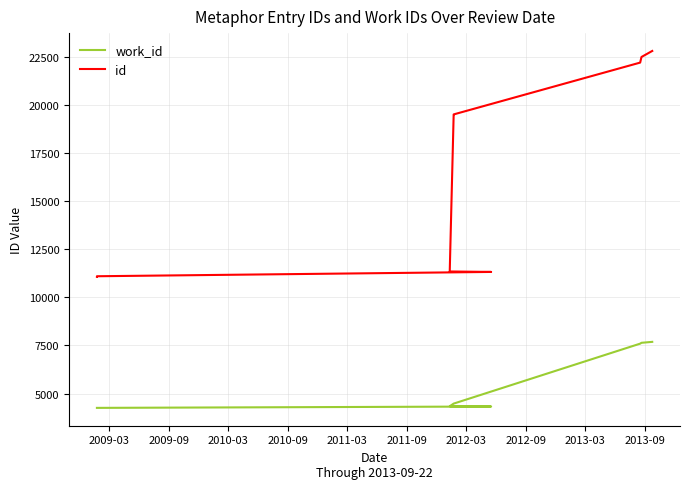

True or false: work_id has more than 1 interior local peaks.

False